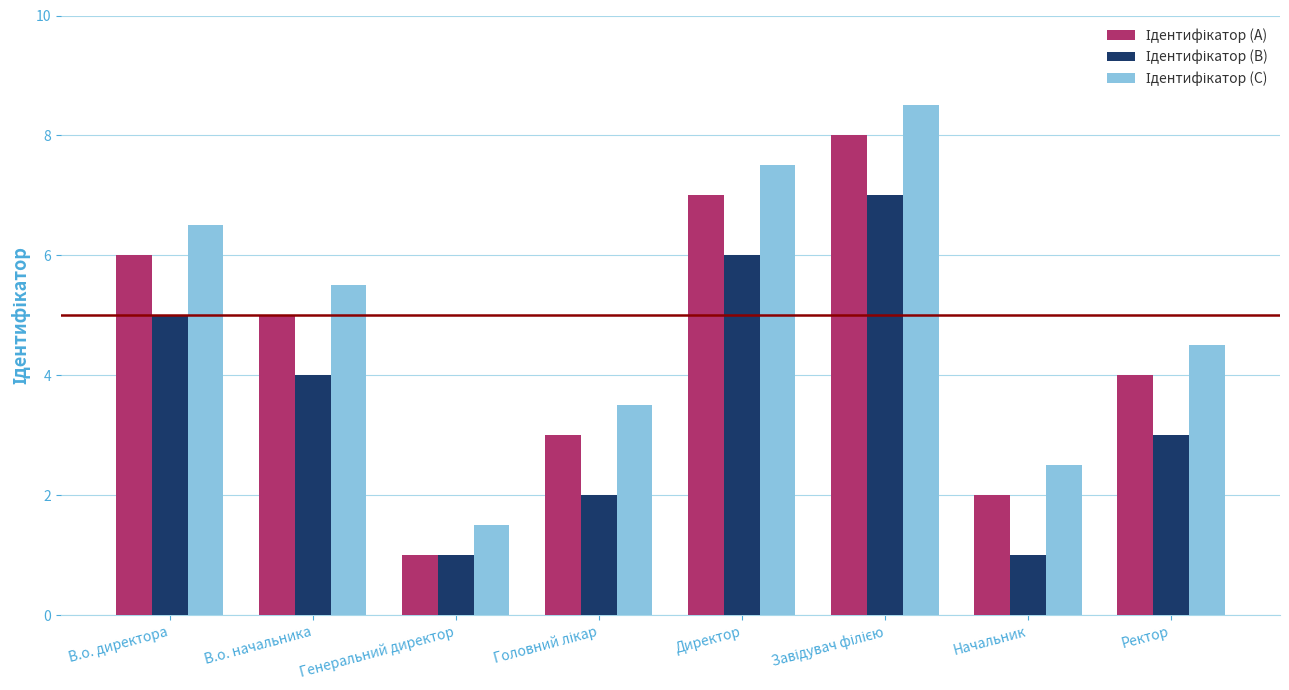

At how many categories does at least one series exceed 1?

8